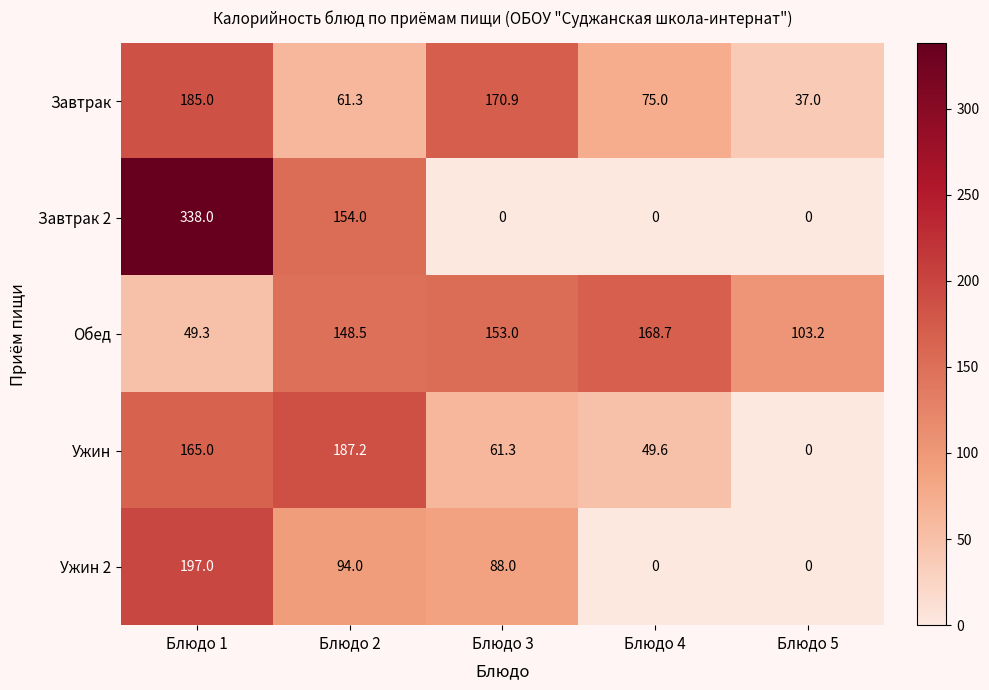

What is the average value of the Ужин series?

92.6